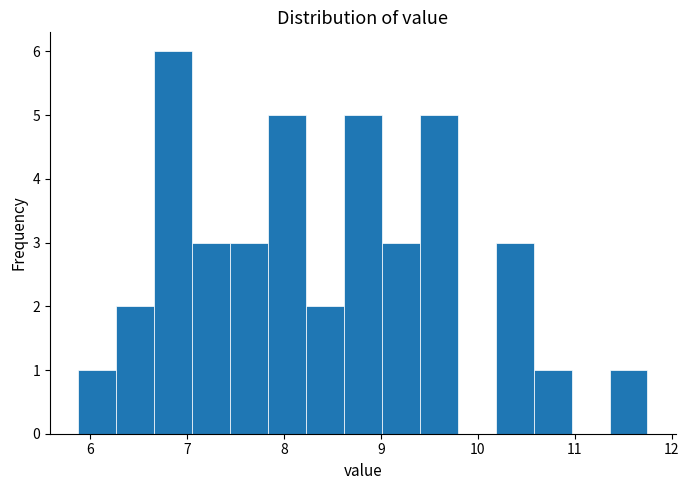

Read against the x-axis, roughly where is the centre of the tallest bar?

6.9